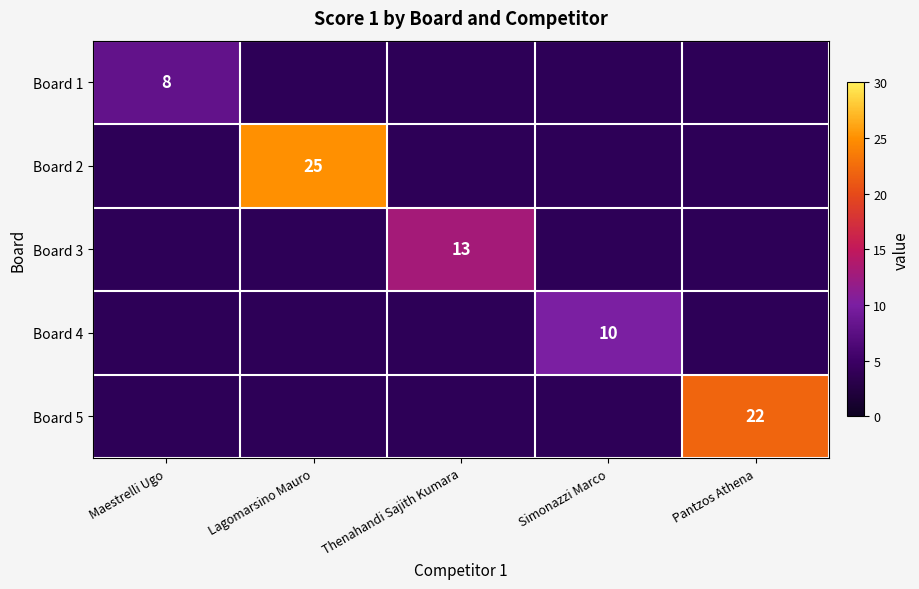

The Board 4 series shows 10 at Simonazzi Marco. True or false?

True